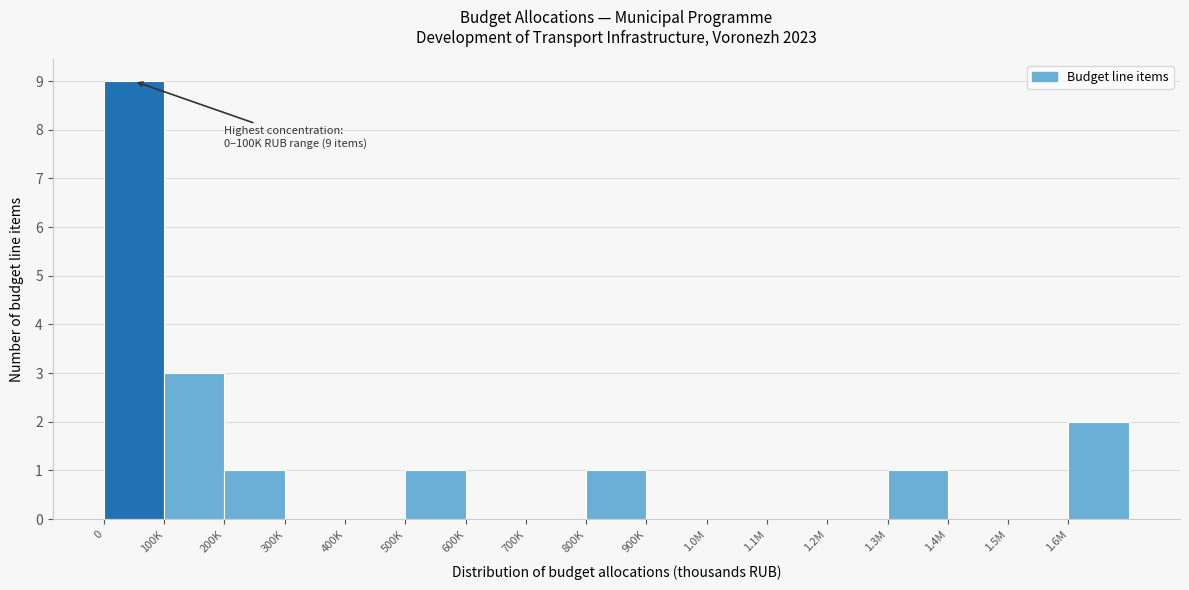

Reading left to right, what are all the values shown in this chart?

0=9	100K=3	200K=1	300K=0	400K=0	500K=1	600K=0	700K=0	800K=1	900K=0	1.0M=0	1.1M=0	1.2M=0	1.3M=1	1.4M=0	1.5M=0	1.6M=2